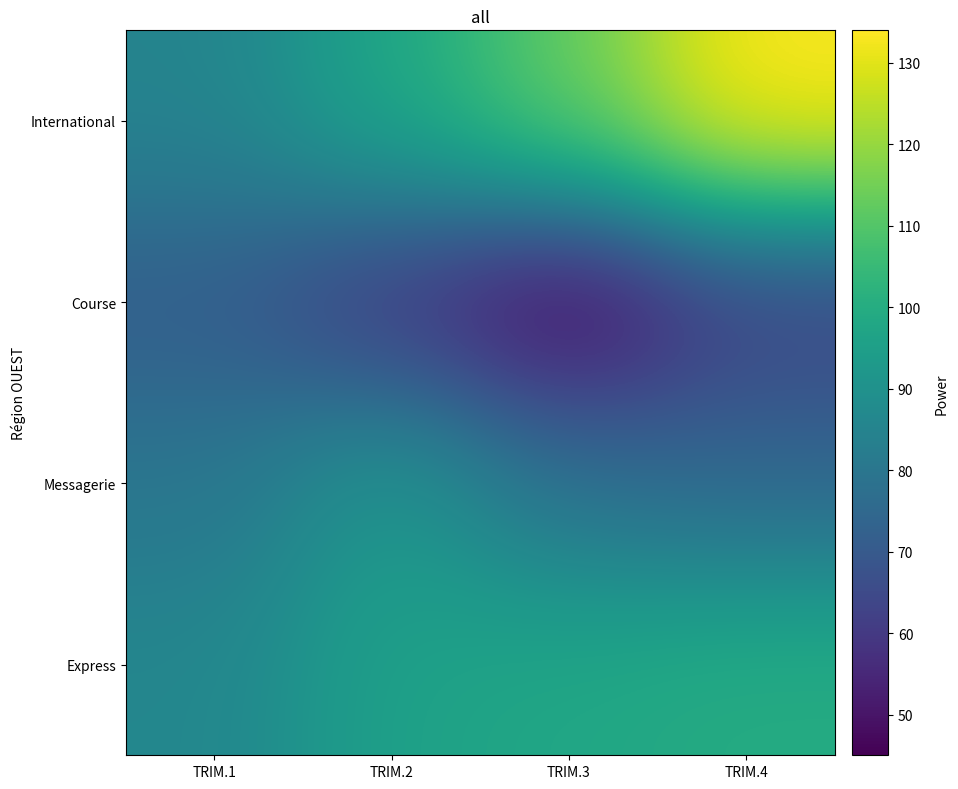

Reading right to left, list all the values displayed in this chart.

International: TRIM.4=134	TRIM.3=113	TRIM.2=98	TRIM.1=85
Course: TRIM.4=62	TRIM.3=45	TRIM.2=59	TRIM.1=71
Messagerie: TRIM.4=75	TRIM.3=78	TRIM.2=92	TRIM.1=80
Express: TRIM.4=100	TRIM.3=98	TRIM.2=96	TRIM.1=86